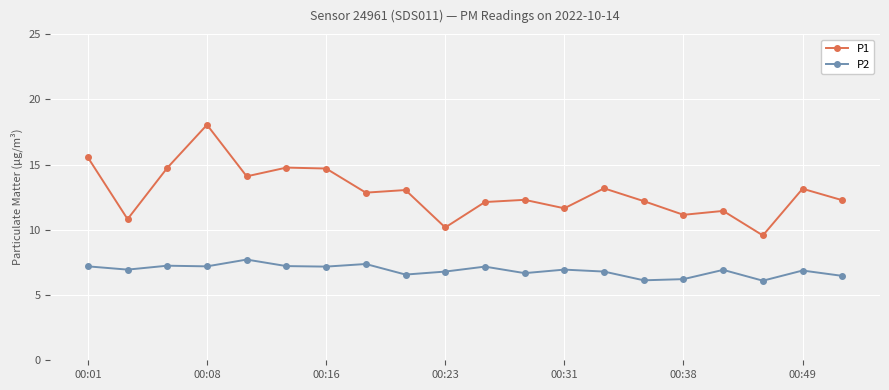

What is the sum of all P1 values?

257.9